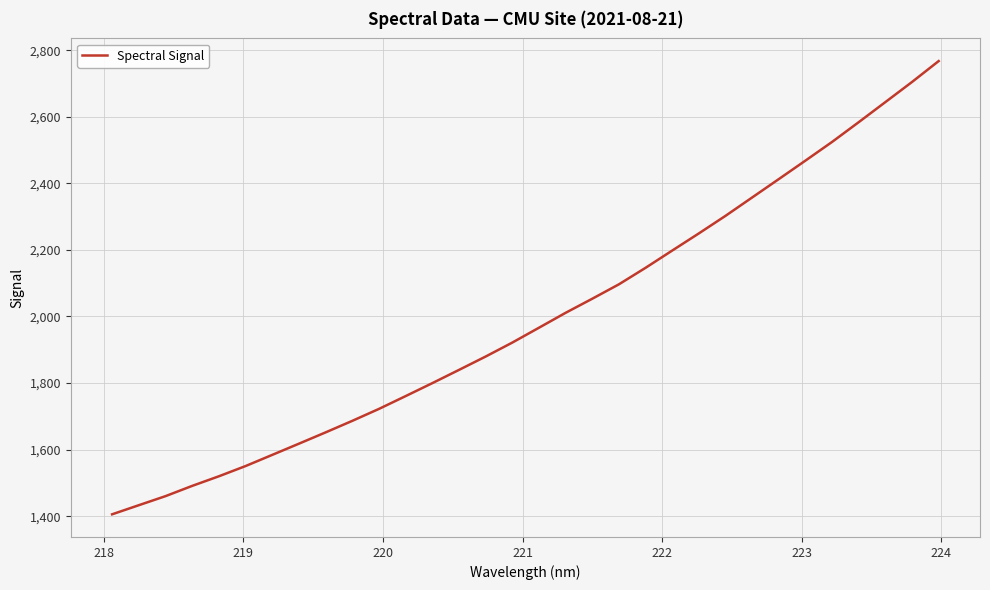

What is the minimum value shown in the chart?

1405.7